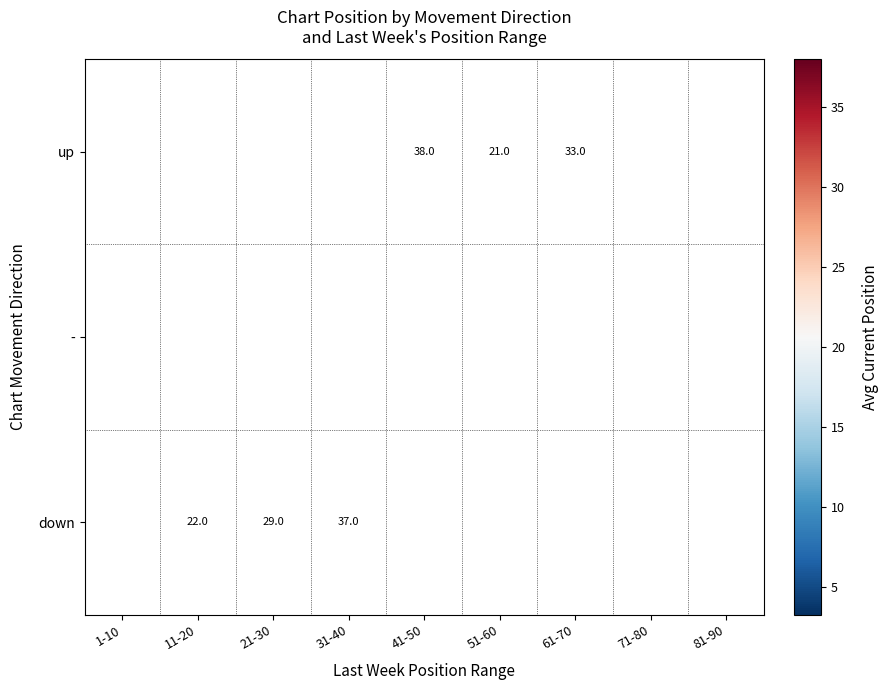

Which label corresponds to the largest value in the chart?

41-50